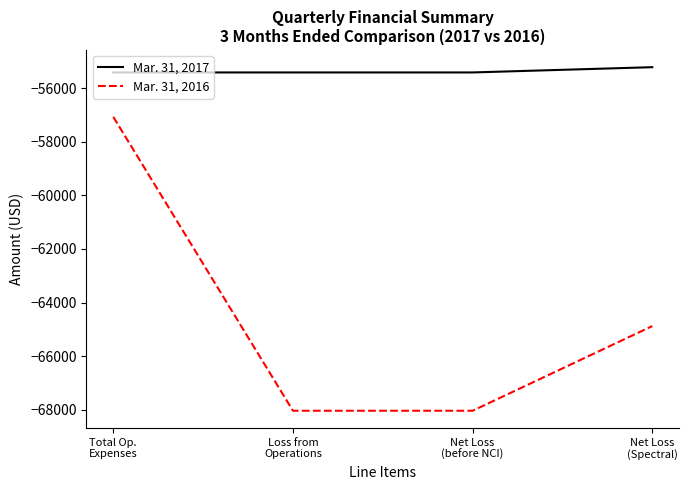

List the series in order of their overall mean, lowest first.

Mar. 31, 2016, Mar. 31, 2017